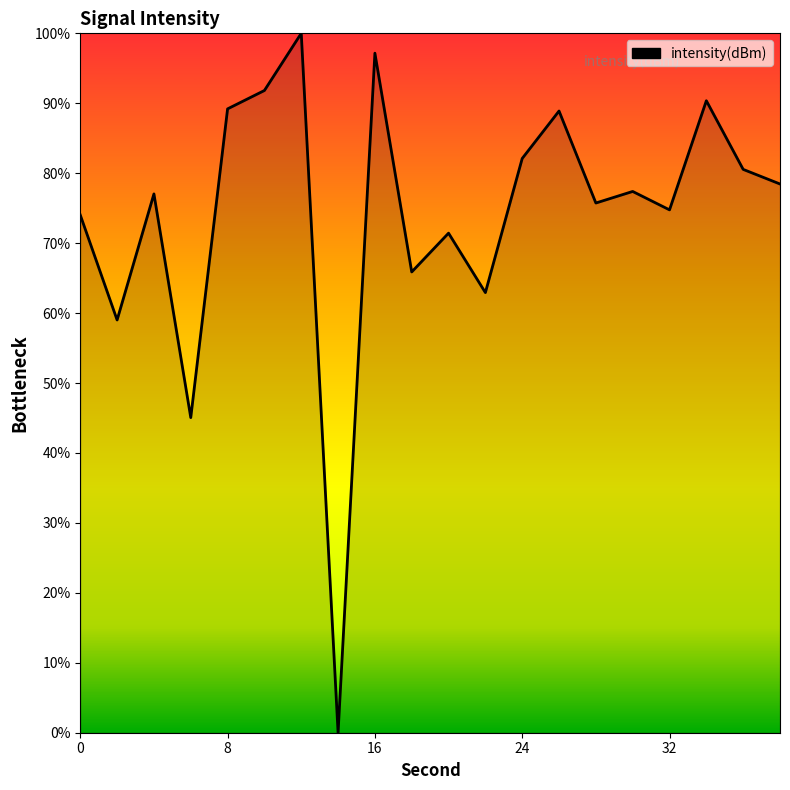

What is the difference between the maximum and minimum values?

100.0